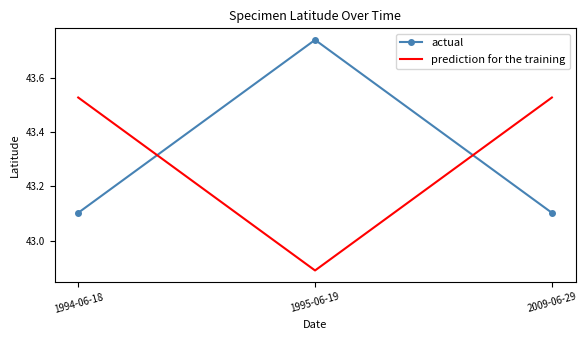

What is the difference between the highest and lowest values at 2009-06-29?

0.4